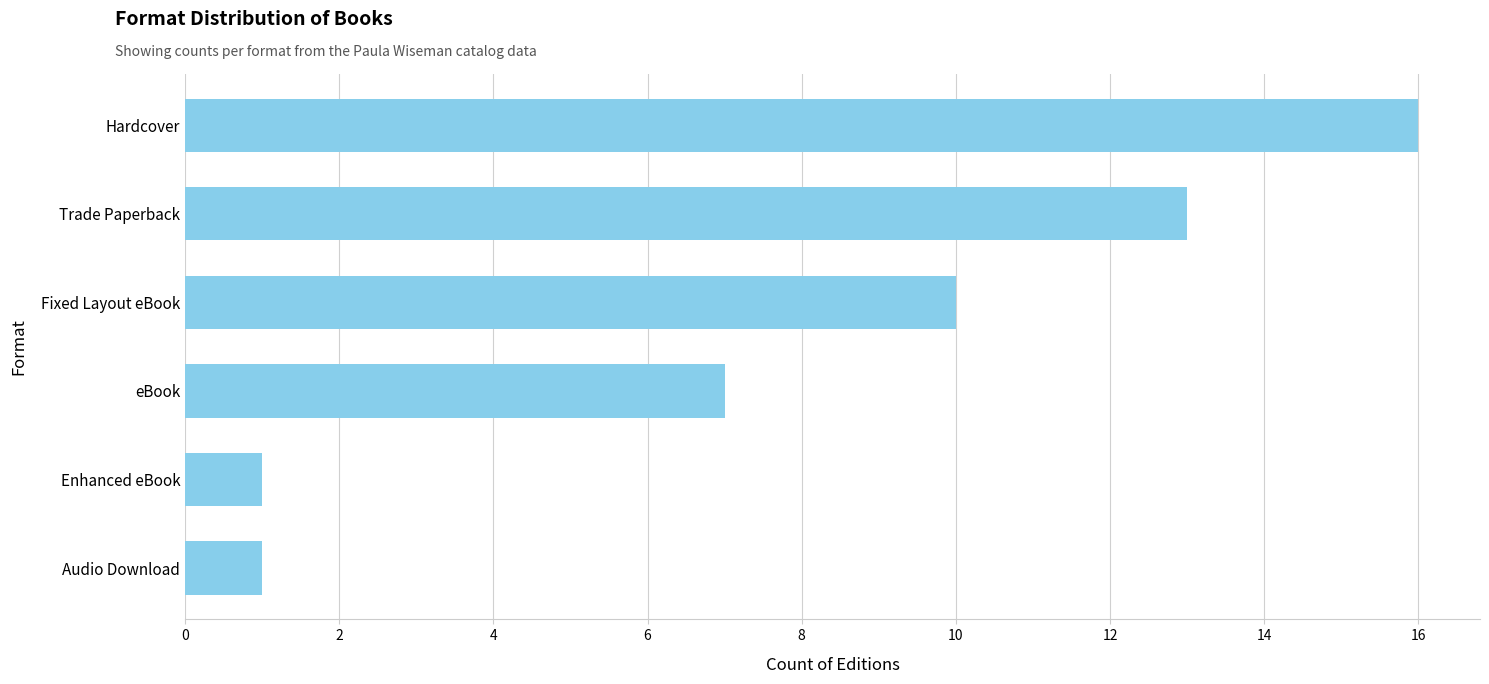

Which has a higher value, Enhanced eBook or Hardcover?

Hardcover